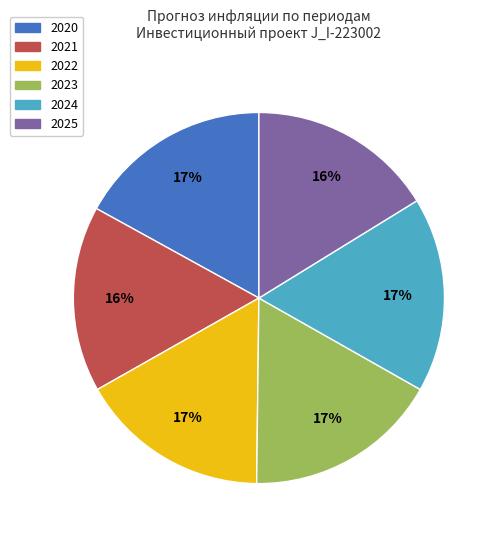

Does any single category account for the majority?

No